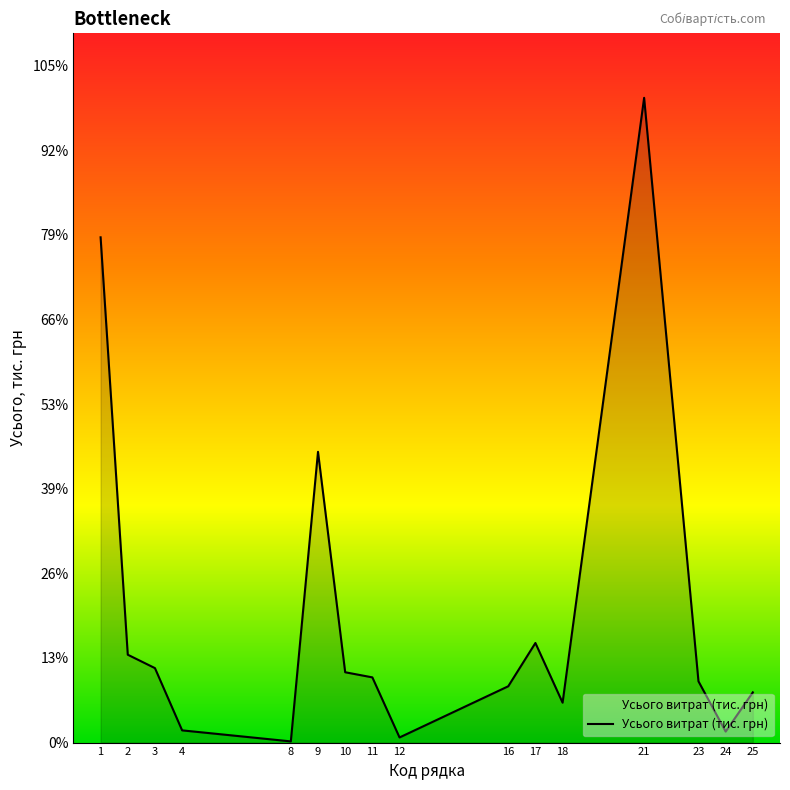

Does the chart have visible grid lines?

No